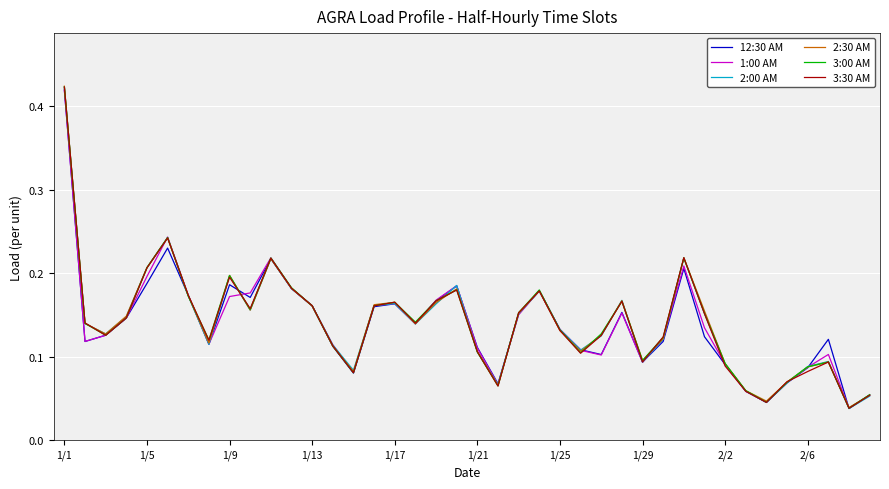

Which series has the widest spread of values?

2:00 AM